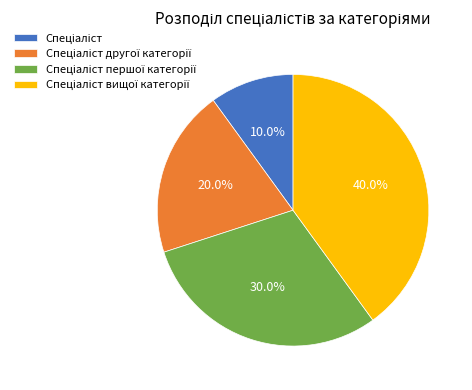

Does any single category account for the majority?

No